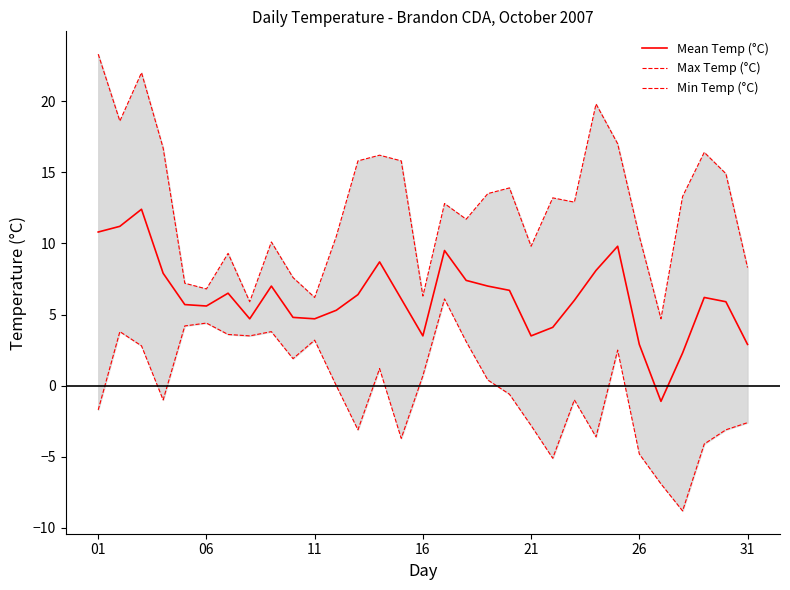

True or false: Mean Temp (°C) has a value of 3.5 at 16.

True